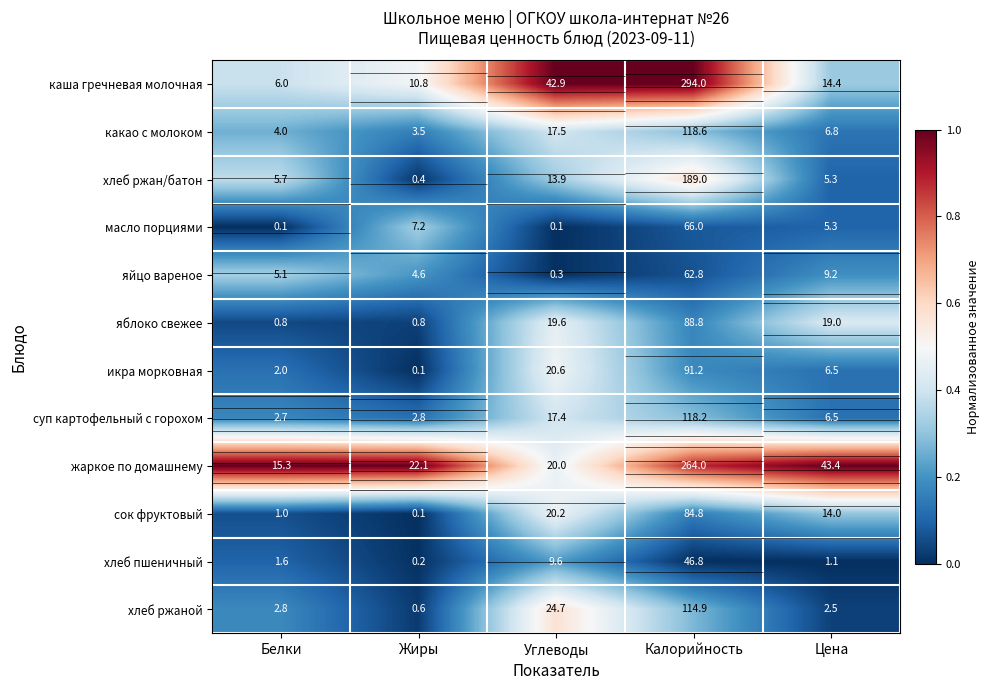

Count the number of categories in the chart.

5